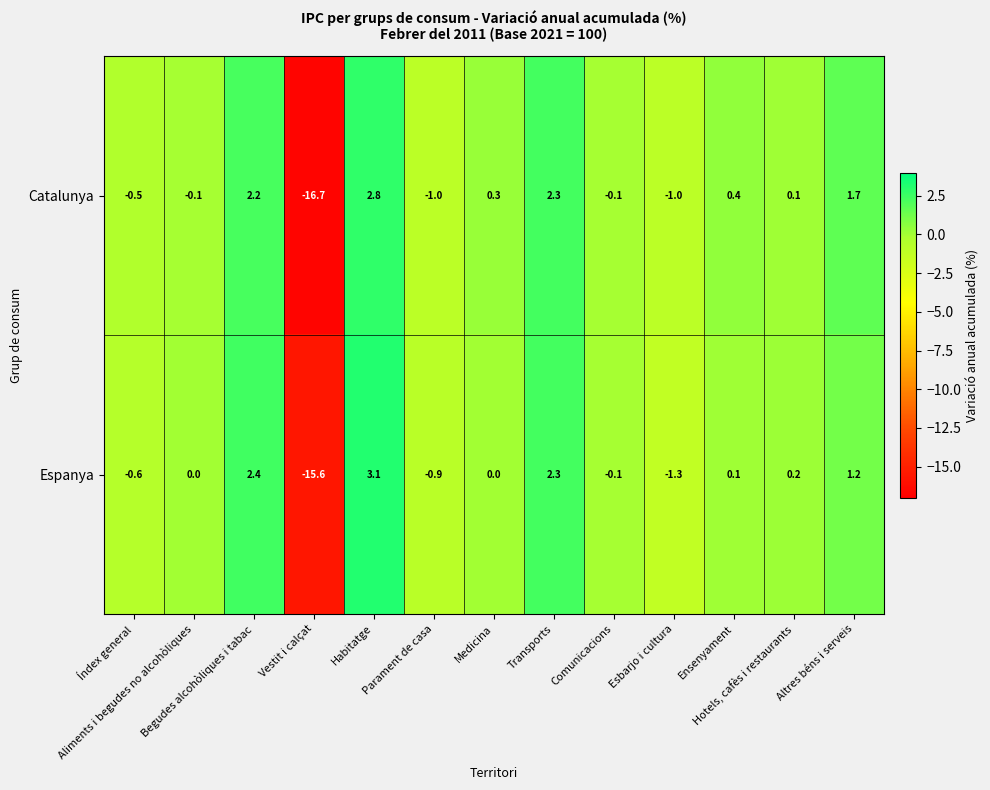

Which series has the largest total across all categories?

Espanya